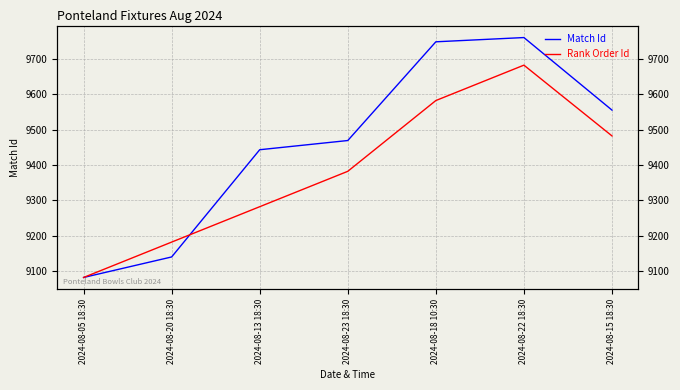

What is the value of the Match Id point at the 2nd from the left?

9140